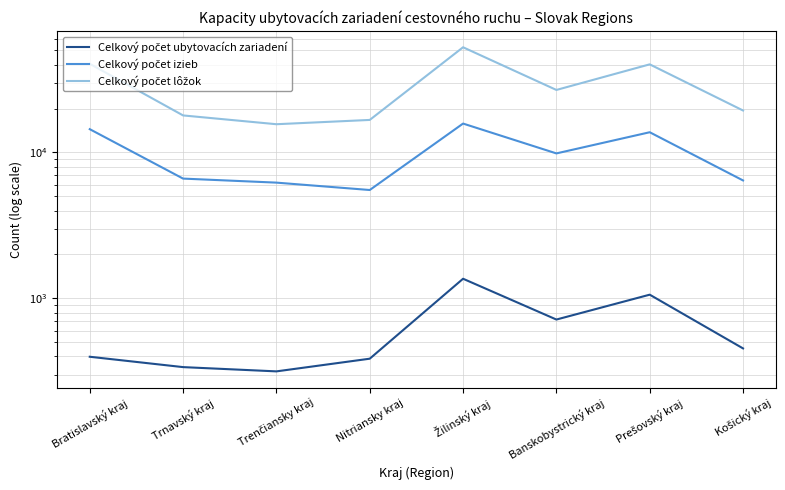

What is the sum of all Celkový počet lôžok values?

229719